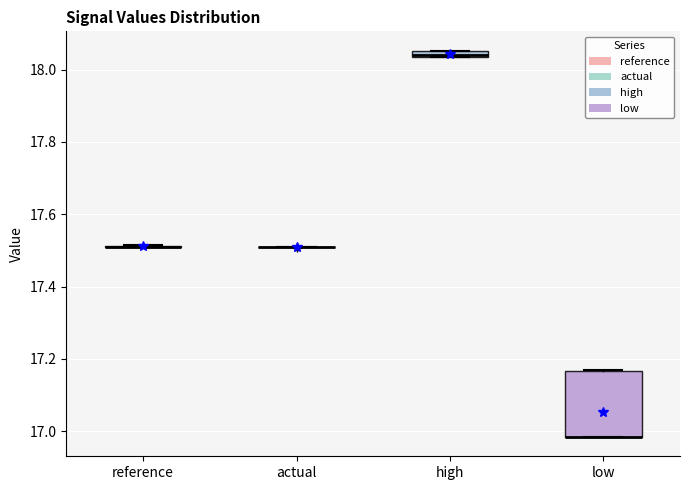

Which box is the tallest, from its lower edge to its upper edge?

low